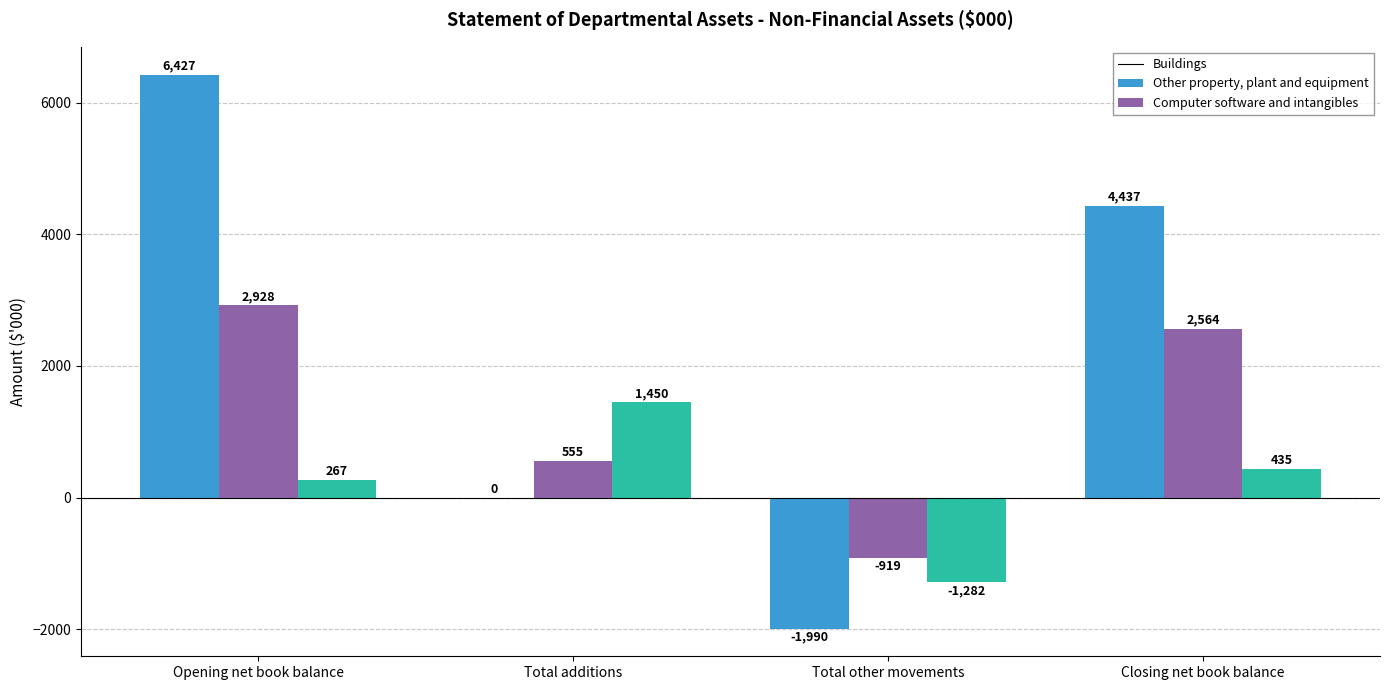

What is the total value across all series at Total additions?

2005